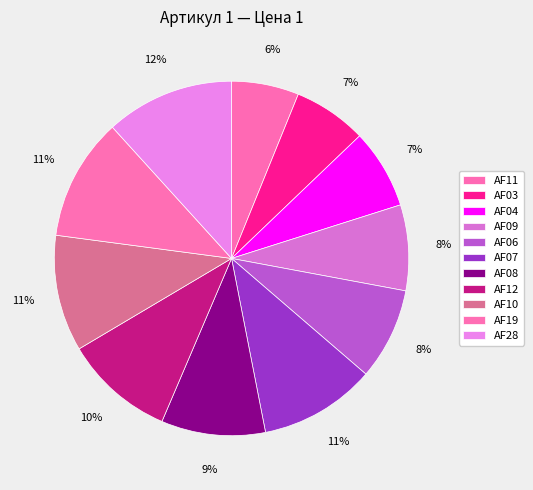

To the nearest percent, what is the combined percentage of AF06 and AF09?

16%